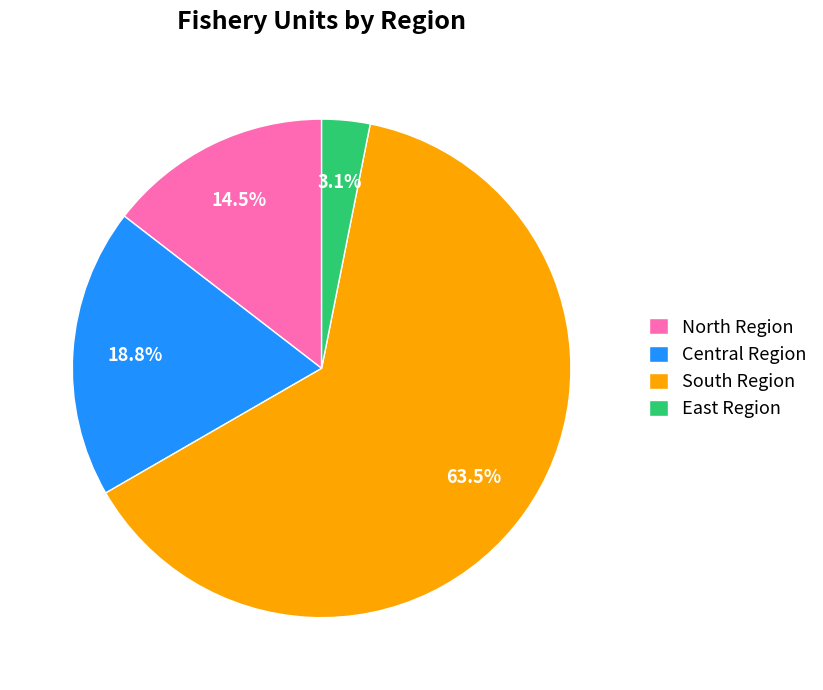

Does any single category account for the majority?

Yes